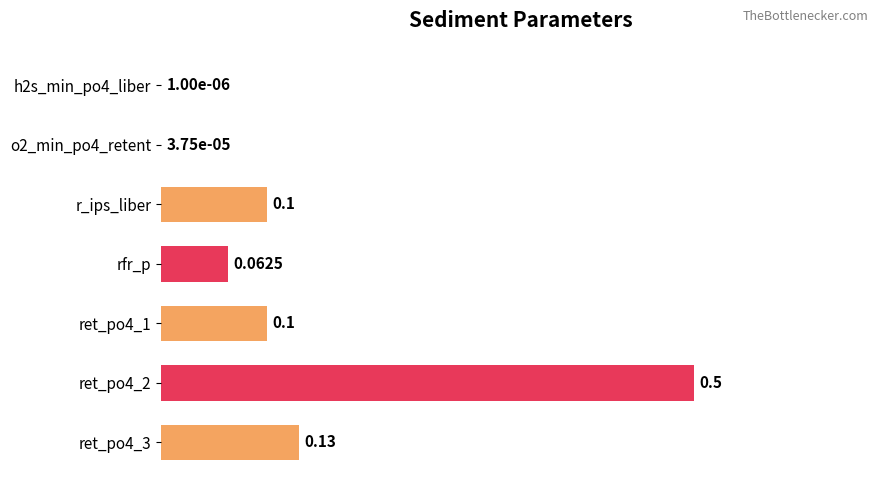

What is the average value?

0.1